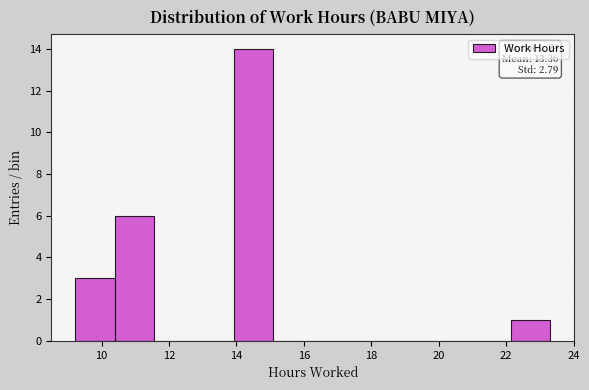

Over which range of the x-axis is the bar tallest?

14.0 to 15.0